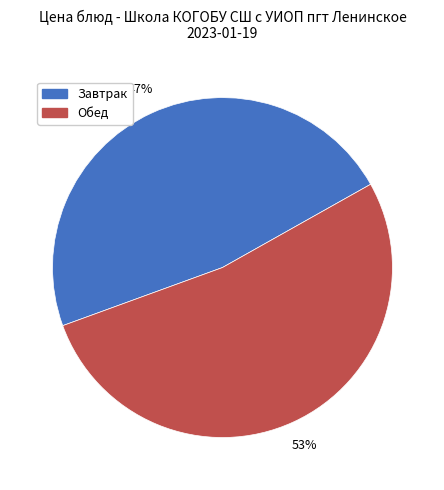

Which slice is the smallest?

Завтрак